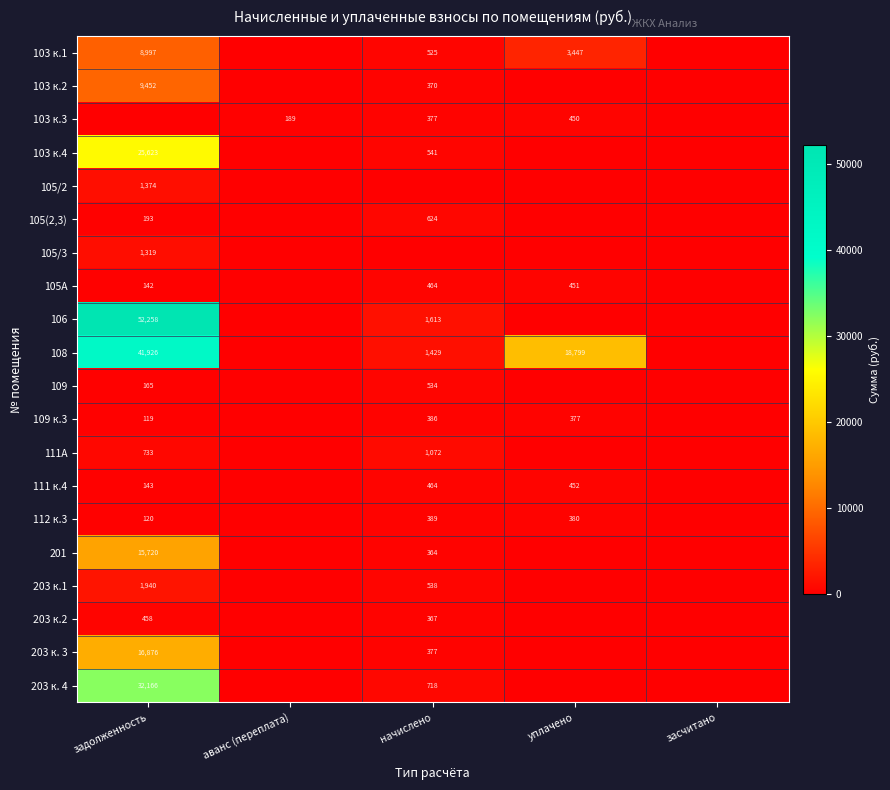

True or false: 203 к. 3 has a value of 27002 at задолженность.

False